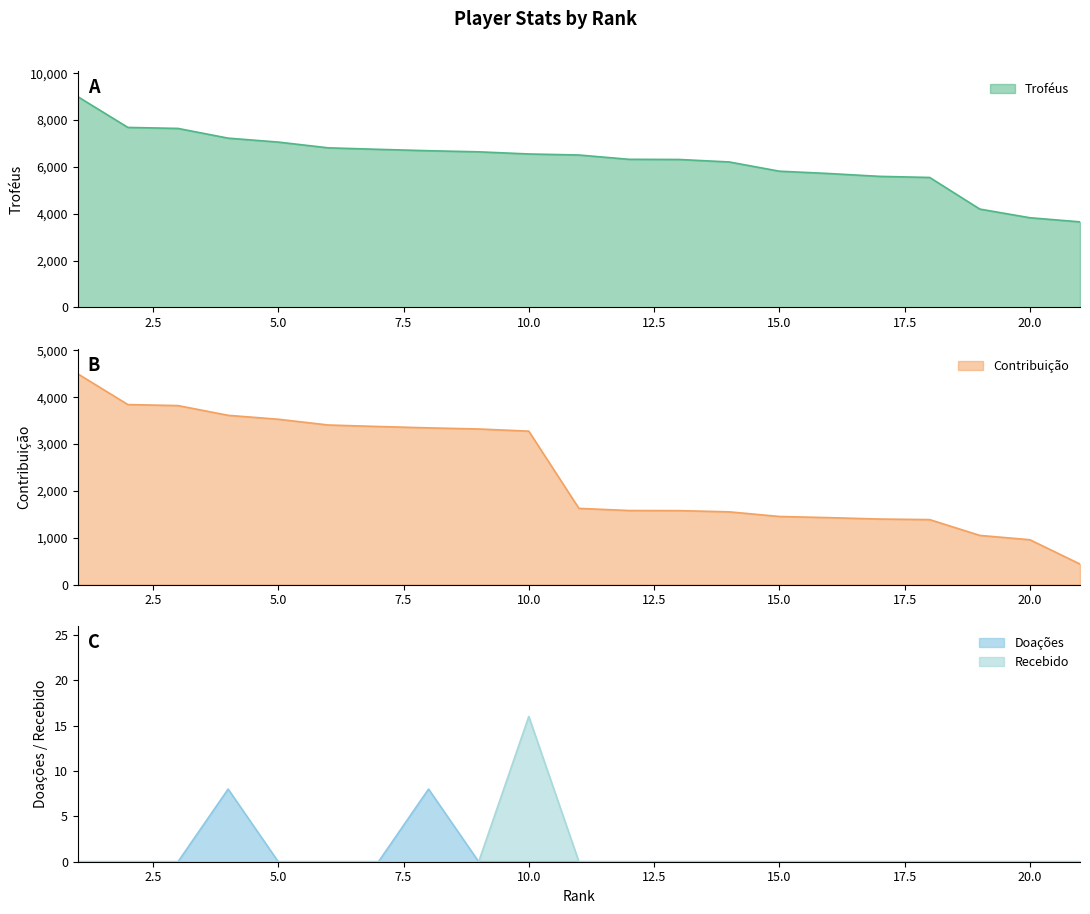

List the series in order of their peak value, highest first.

Troféus, Contribuição, Recebido, Doações